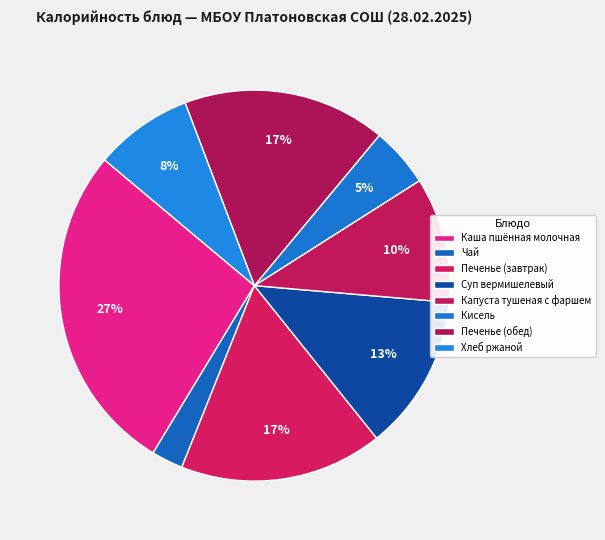

Which category has the biggest portion of the pie?

Каша пшённая молочная